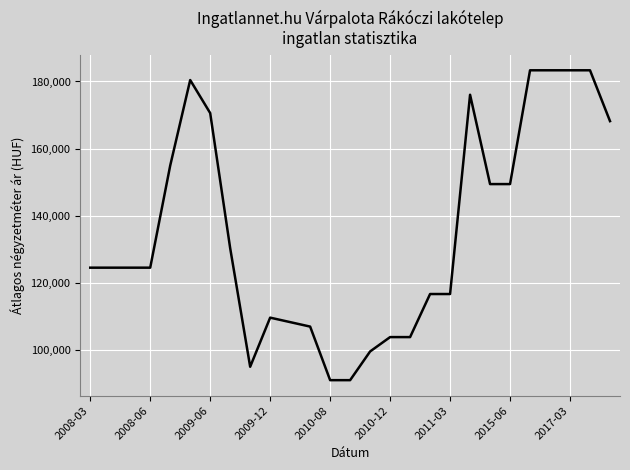

What is the difference between the maximum and minimum values?

92333